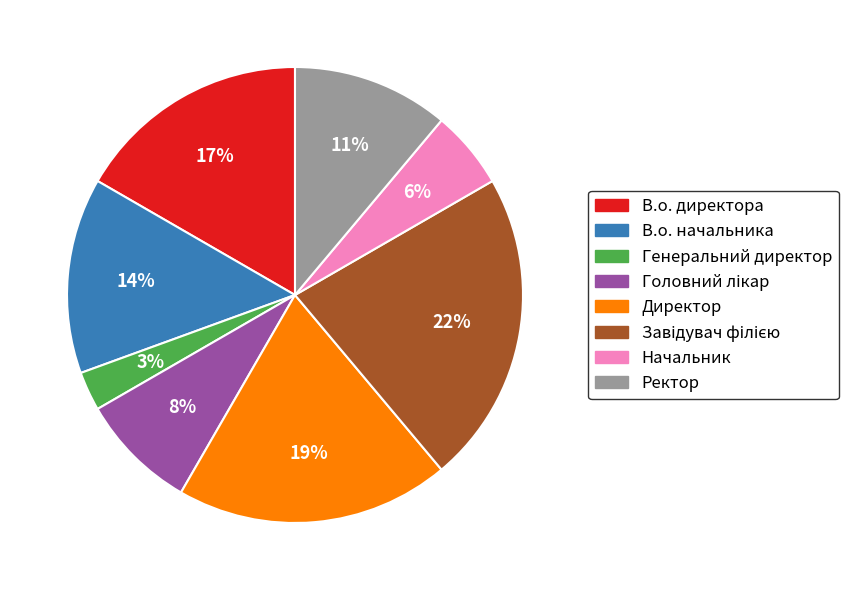

Does Ректор account for over 50% of the chart?

No